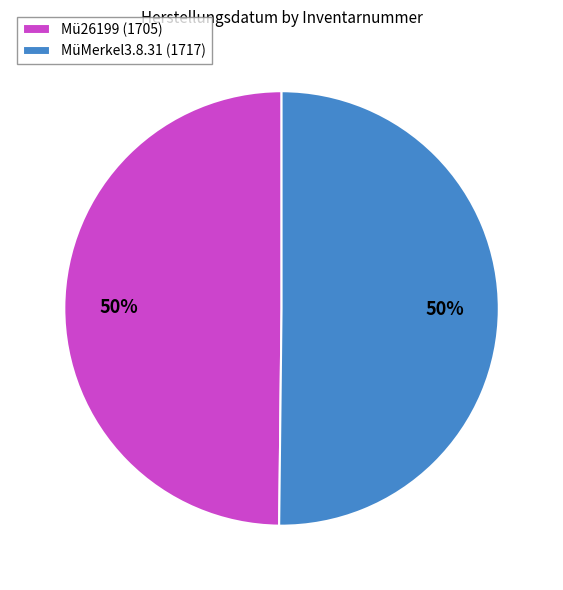

Is it true that MüMerkel3.8.31 (1717) is 65% of the pie?

False